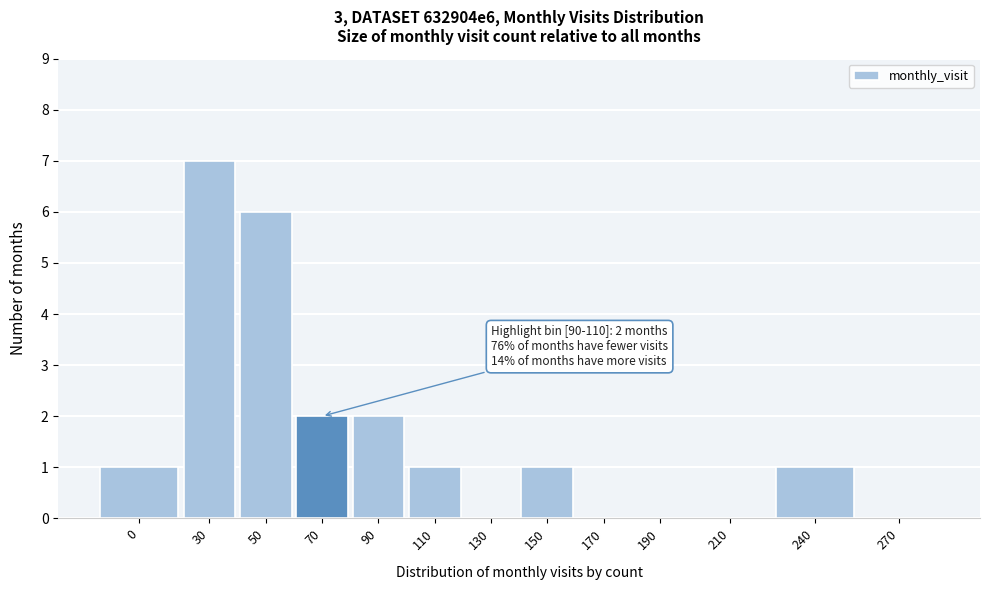

Reading left to right, what are all the values shown in this chart?

0=1	30=7	50=6	70=2	90=2	110=1	130=0	150=1	170=0	190=0	210=0	240=1	270=0